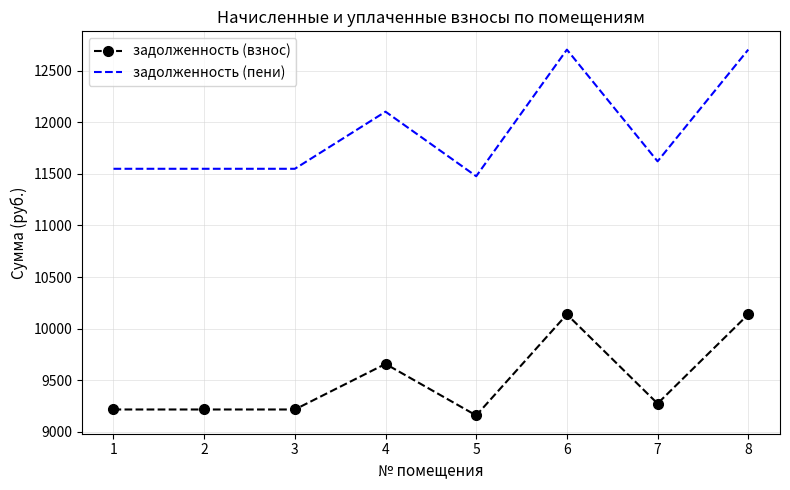

Which series has the largest range (max minus min)?

задолженность (пени)